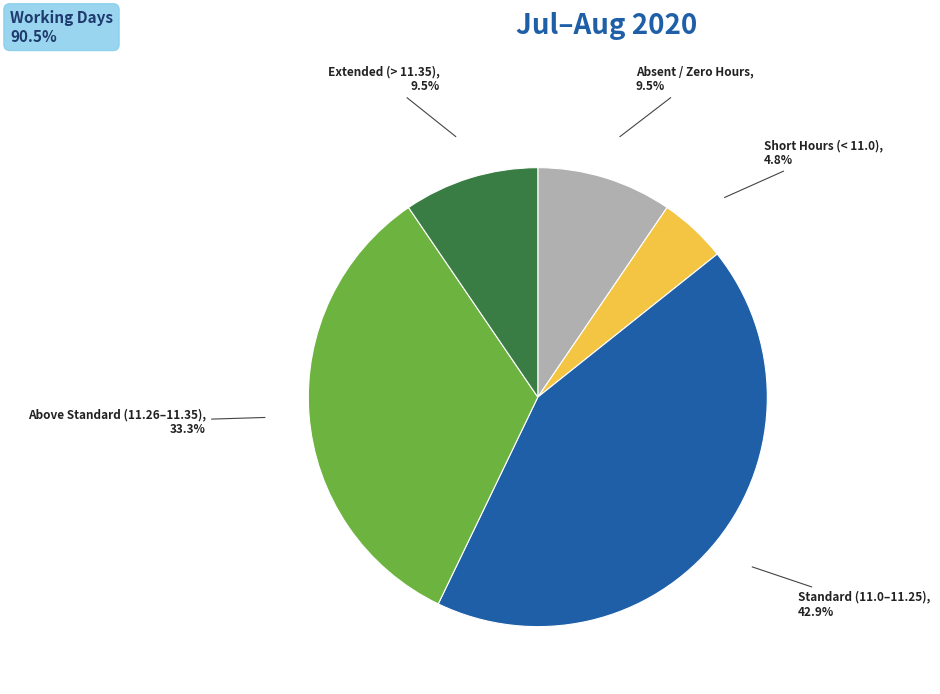

Is there a majority slice in this chart?

No